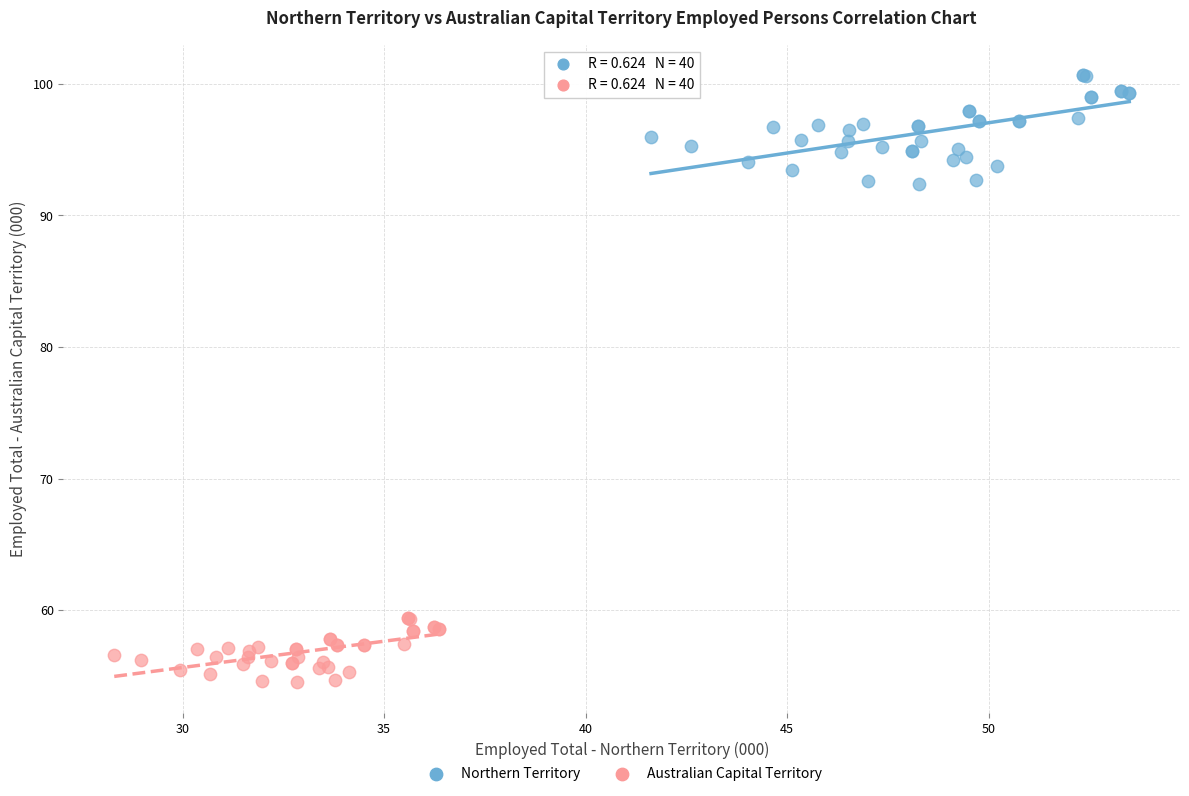

Which series reaches the minimum Y coordinate?

Australian Capital Territory